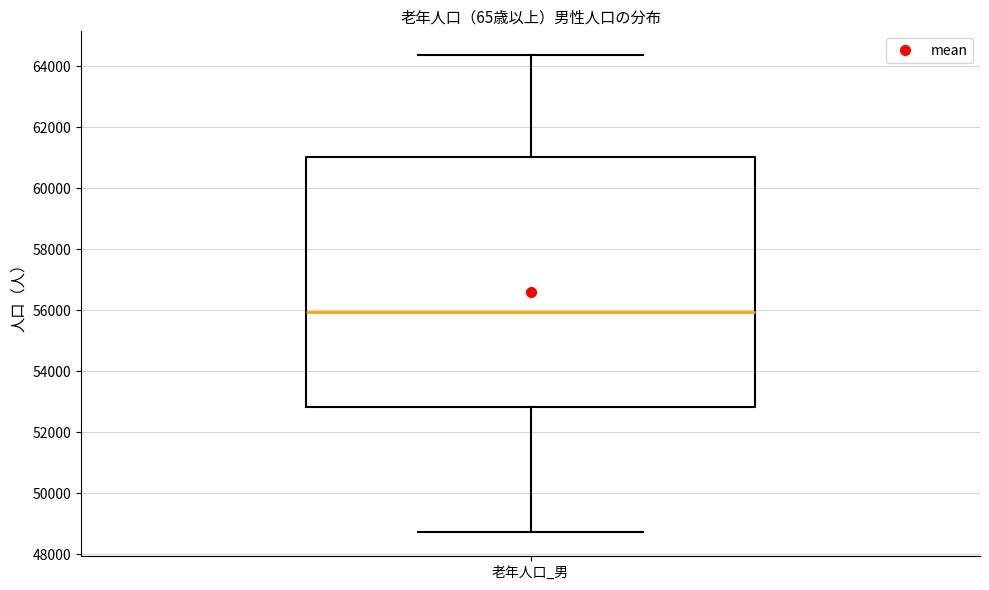

Where does the upper whisker of the box for 老年人口_男 end on the y-axis? The values are not printed on the chart, so give them approximately, as read against the axis.

64400